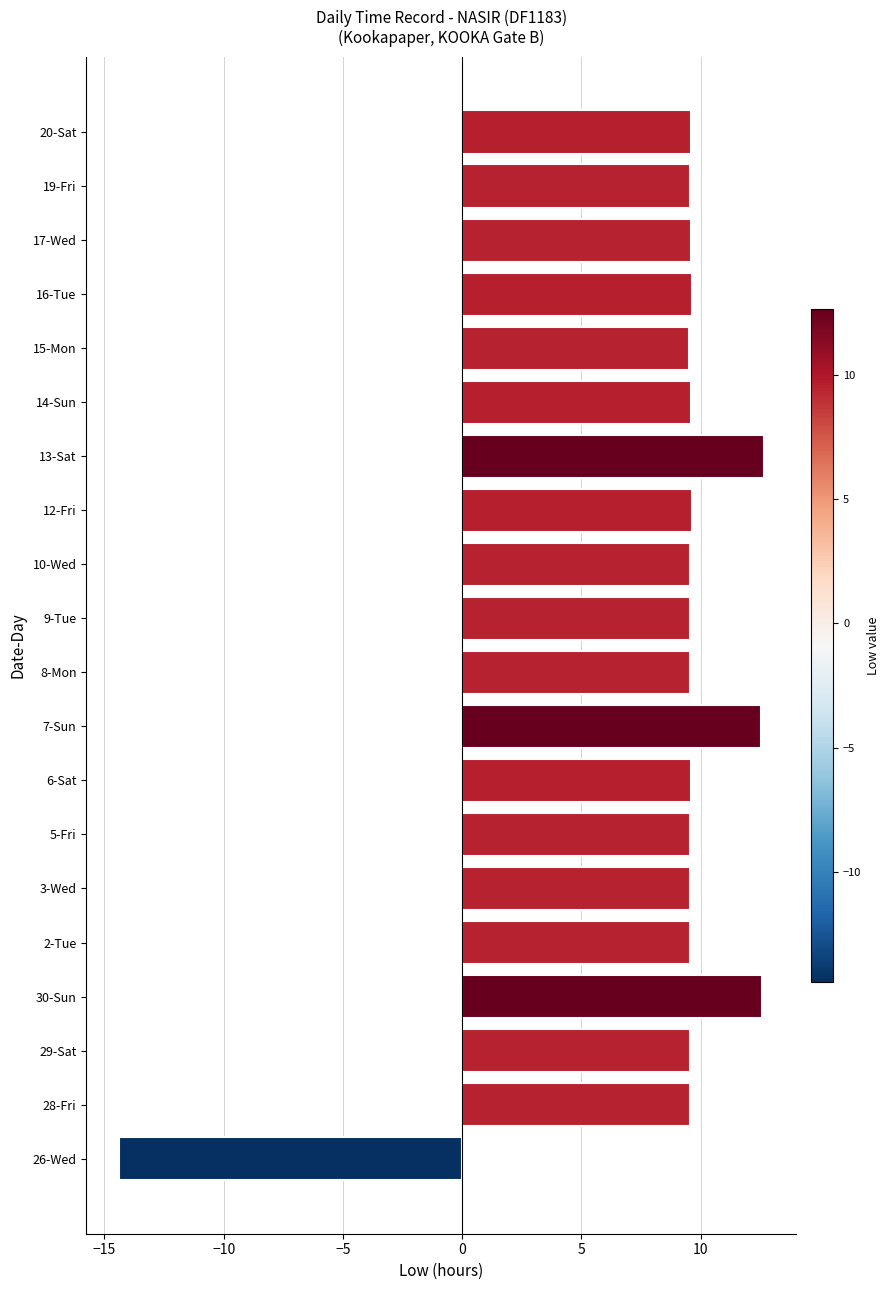

What is the ratio of the value at 3-Wed to the value at 19-Fri?

1.0